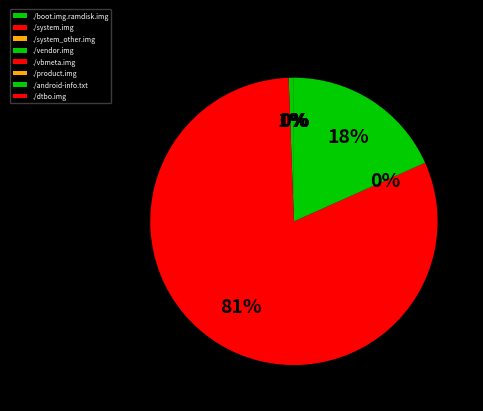

To the nearest percent, what is the difference between the largest and smallest slice percentages?

81%